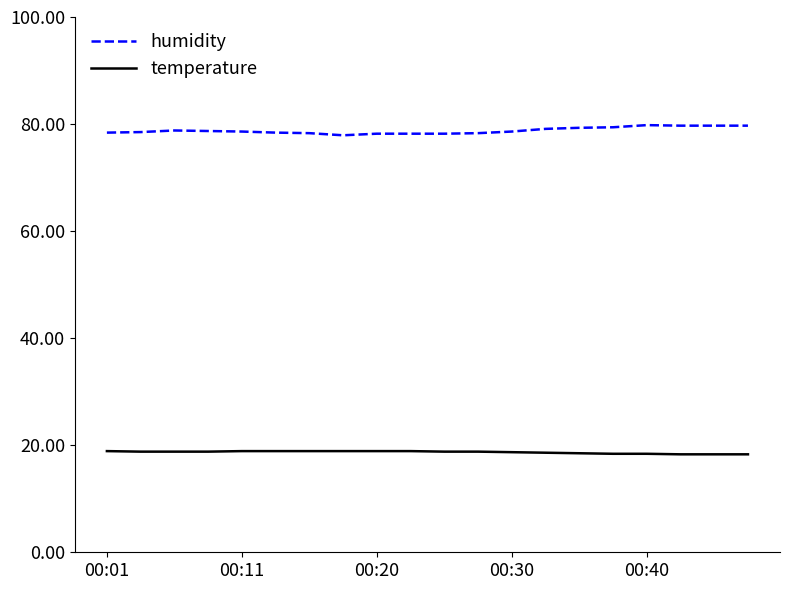

What is the maximum value for humidity?

79.8